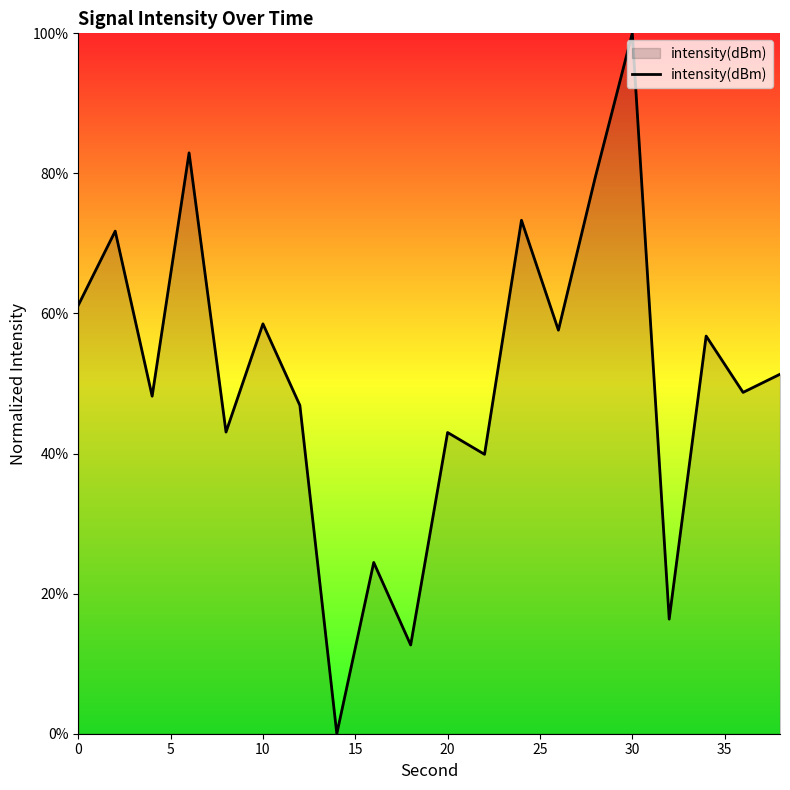

What is the greatest value displayed?

100.0